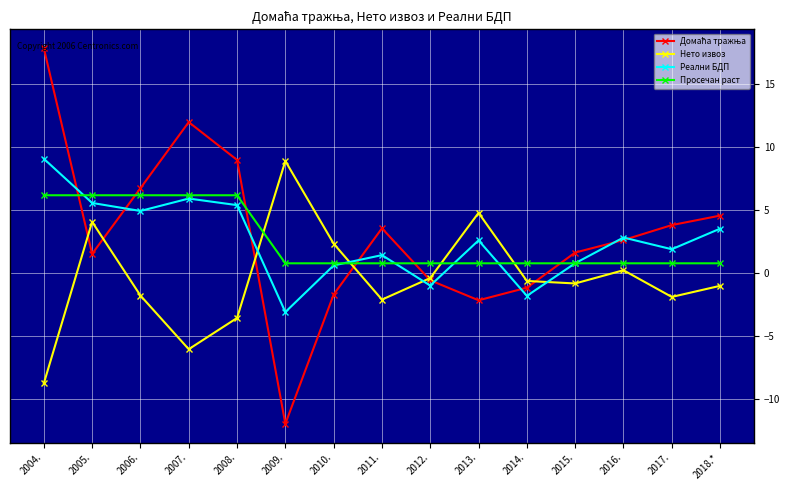

Which label corresponds to the largest value in the chart?

2004.